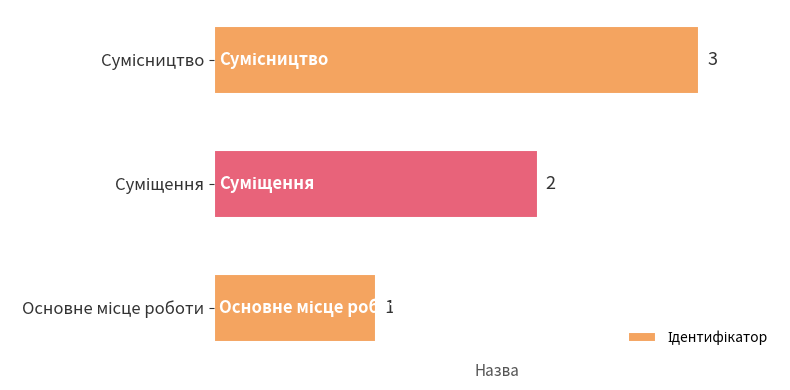

How many values are between 1 and 3?

3